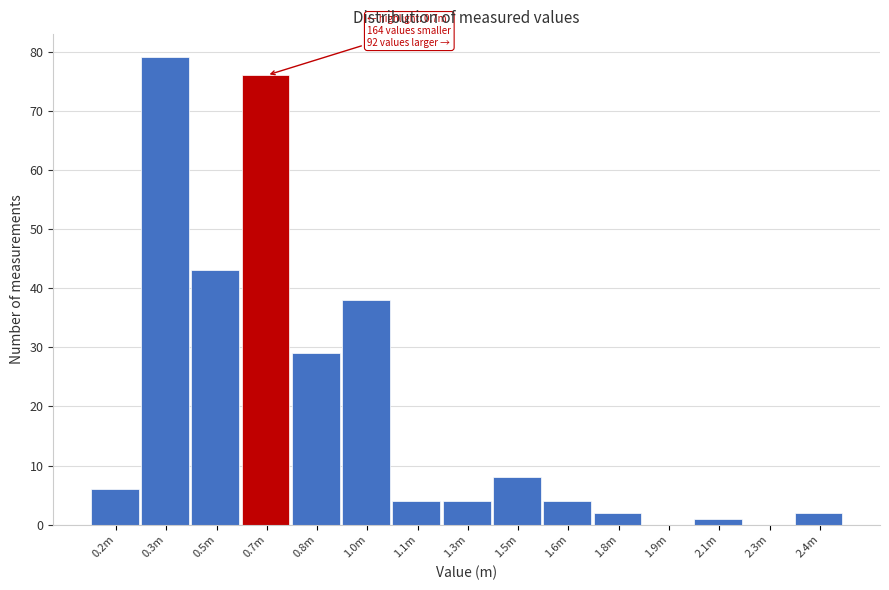

Reading right to left, extract all data points from this chart.

2.4m=2	2.3m=0	2.1m=1	1.9m=0	1.8m=2	1.6m=4	1.5m=8	1.3m=4	1.1m=4	1.0m=38	0.8m=29	0.7m=76	0.5m=43	0.3m=79	0.2m=6